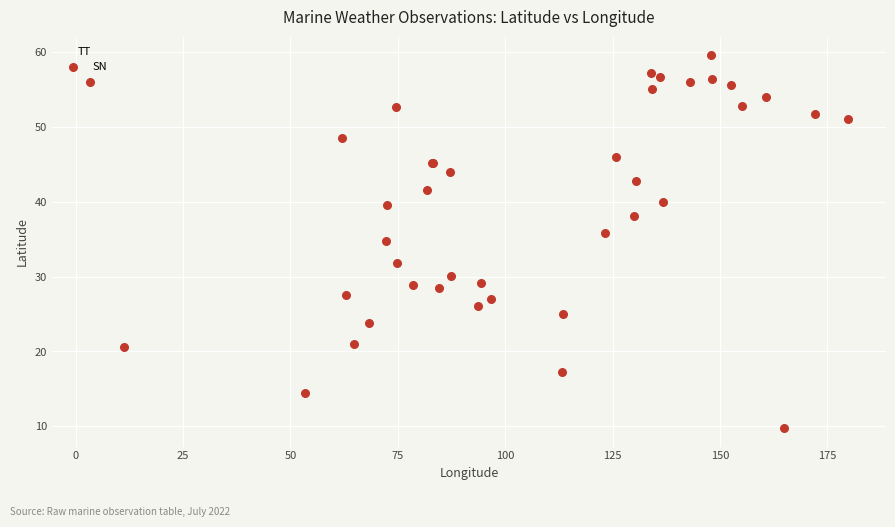

What Y value in the scatter plot is closest to 34?

34.7